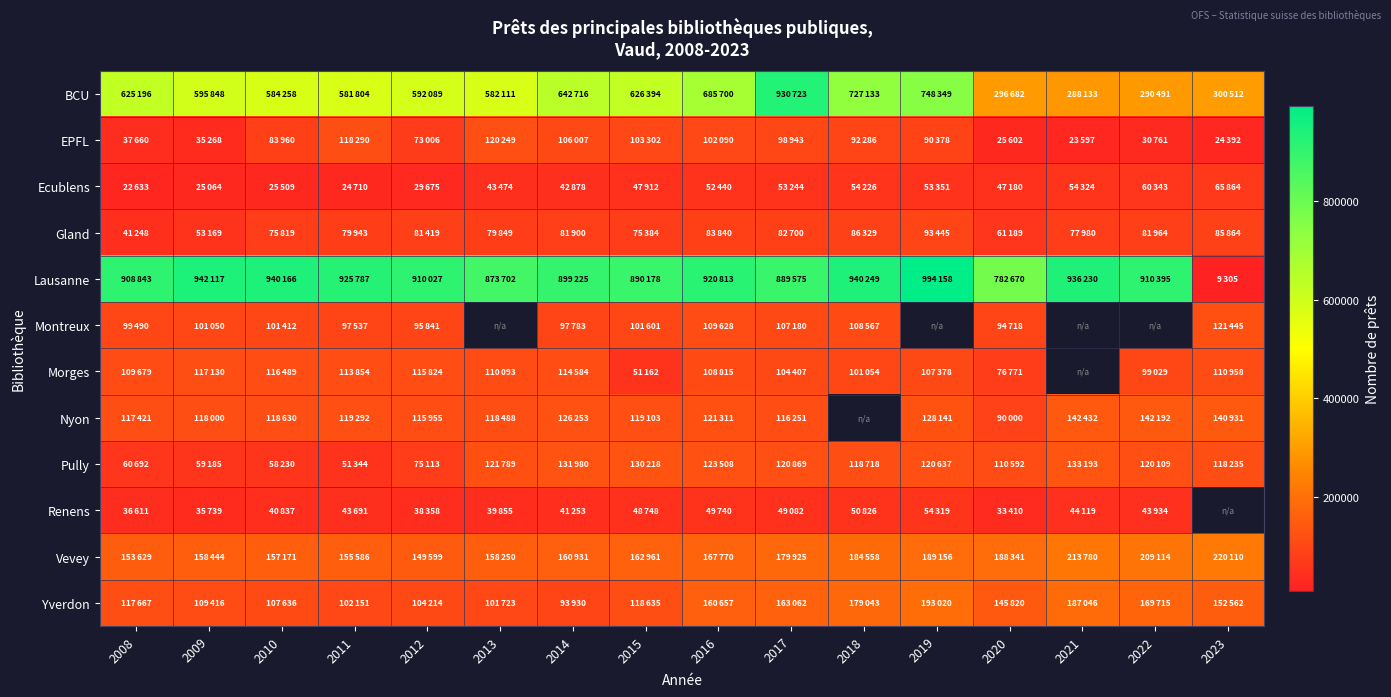

At which category is the sum across all series the highest?

2017